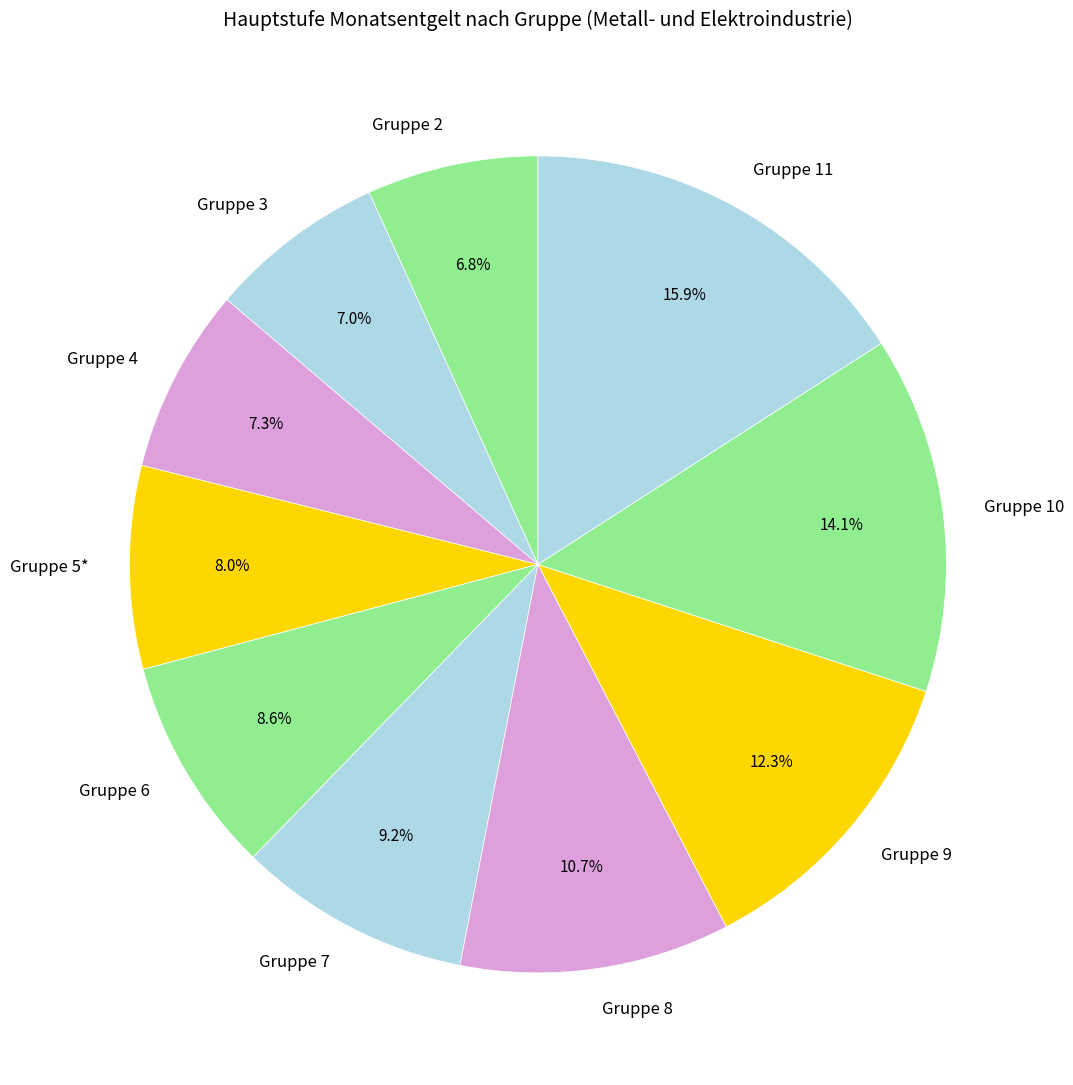

The Gruppe 7 slice represents 1% of the pie. True or false?

False